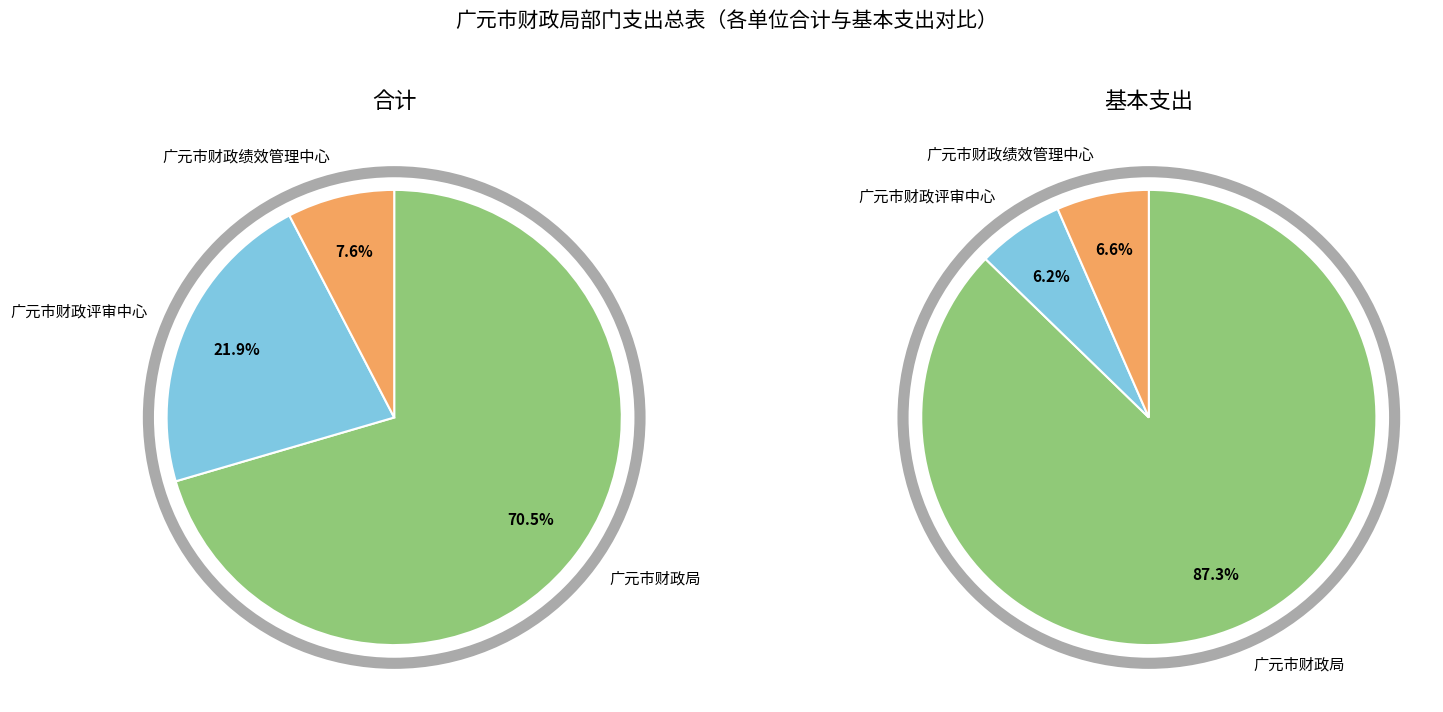

Which has a higher value, 广元市财政绩效管理中心 or 广元市财政评审中心?

广元市财政评审中心